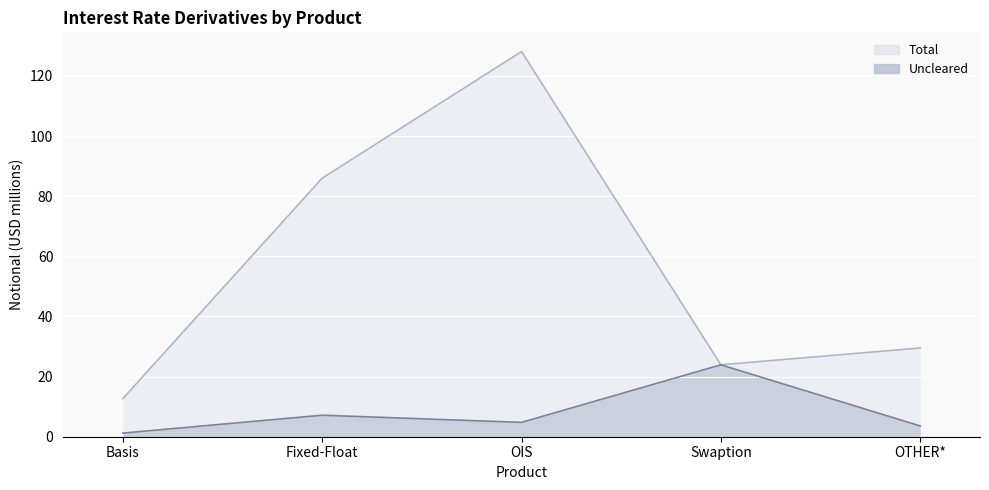

What is the value of the Cleared point at the 4th from the left?

23.9